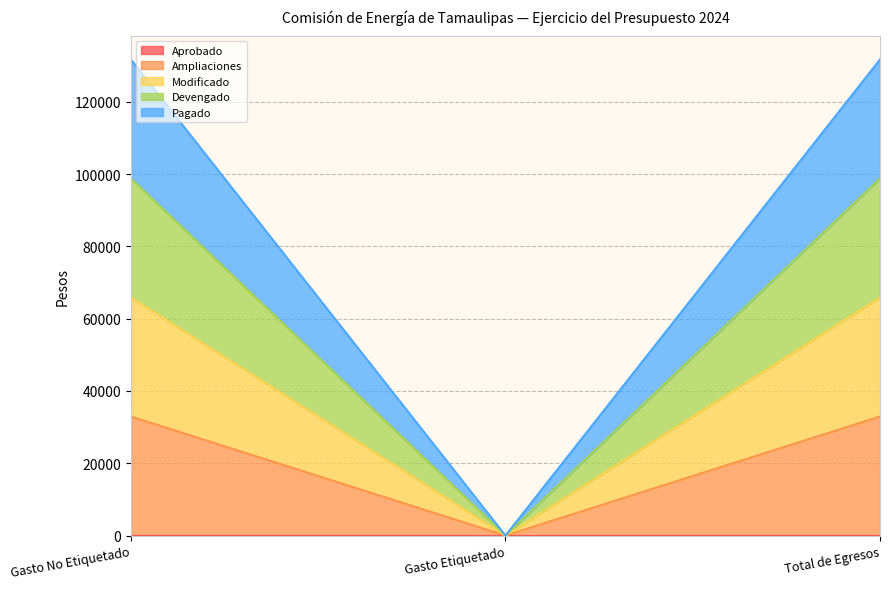

Which has a higher value, Gasto No Etiquetado or Gasto Etiquetado?

Gasto No Etiquetado